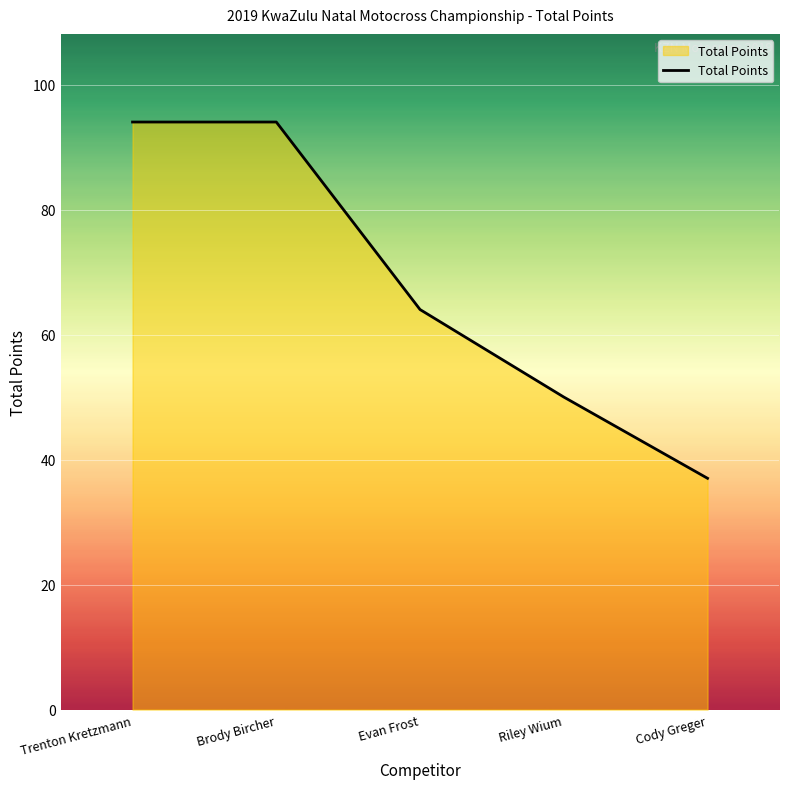

What is the difference between the values at Brody Bircher and Riley Wium?

44